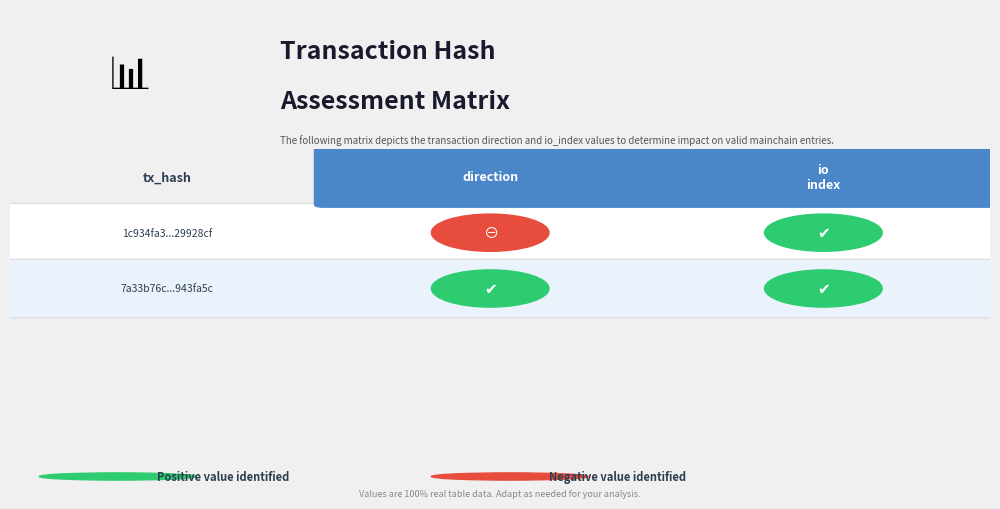

Which has a higher value, direction or io_index?

io_index